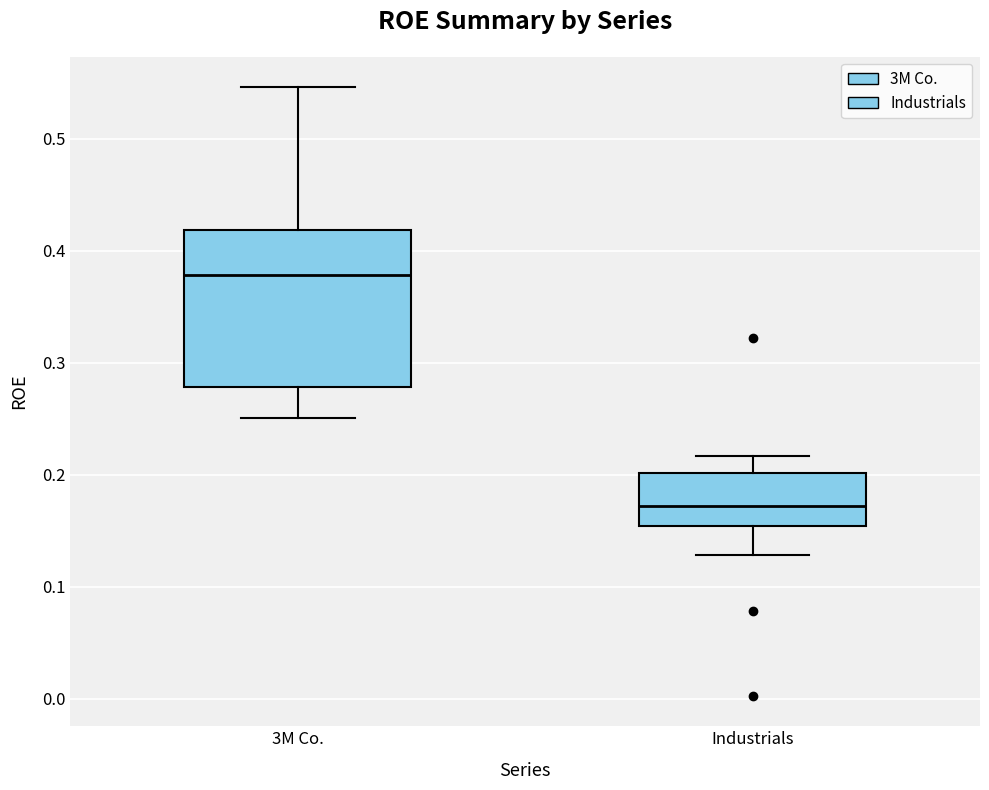

Which box has the highest median line?

3M Co.